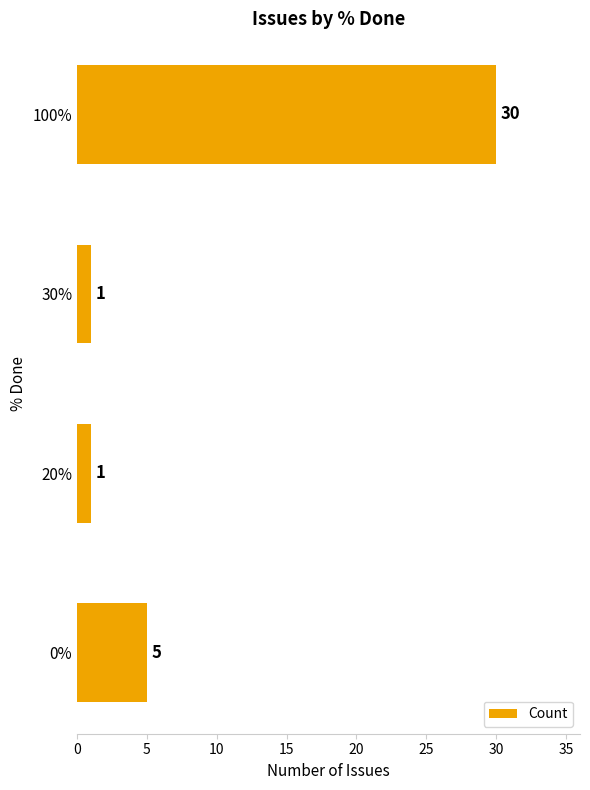

The chart shows a value of 30 at 100%. True or false?

True